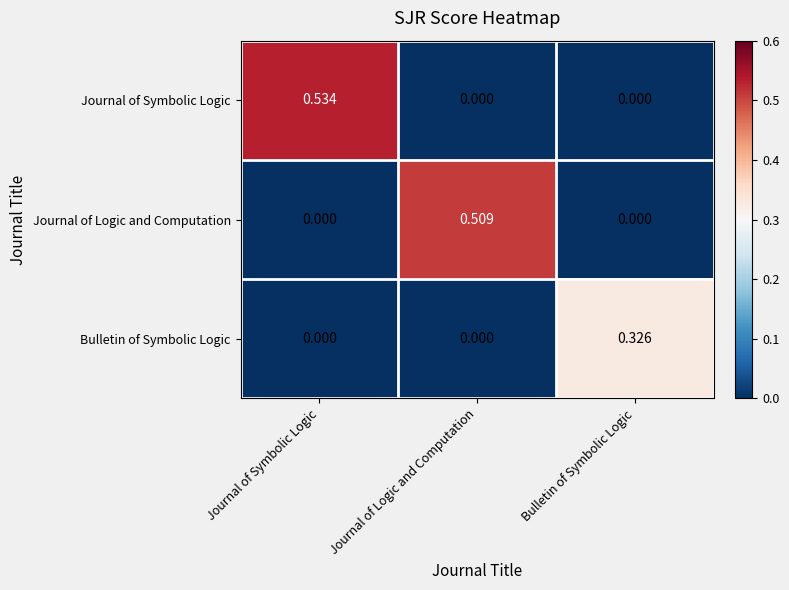

At which label does Journal of Logic and Computation reach its peak?

Journal of Logic and Computation